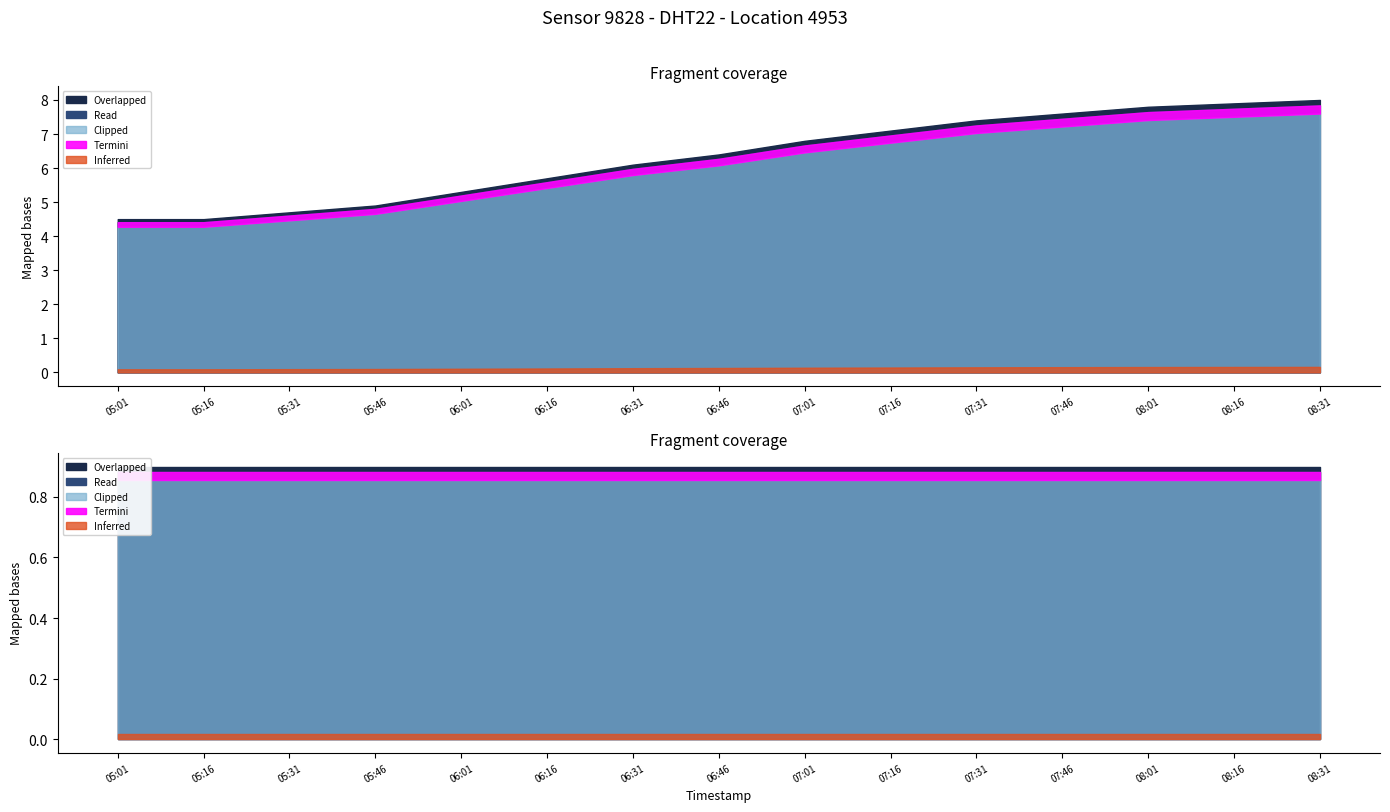

True or false: temperature has more than 0 interior local peaks.

False